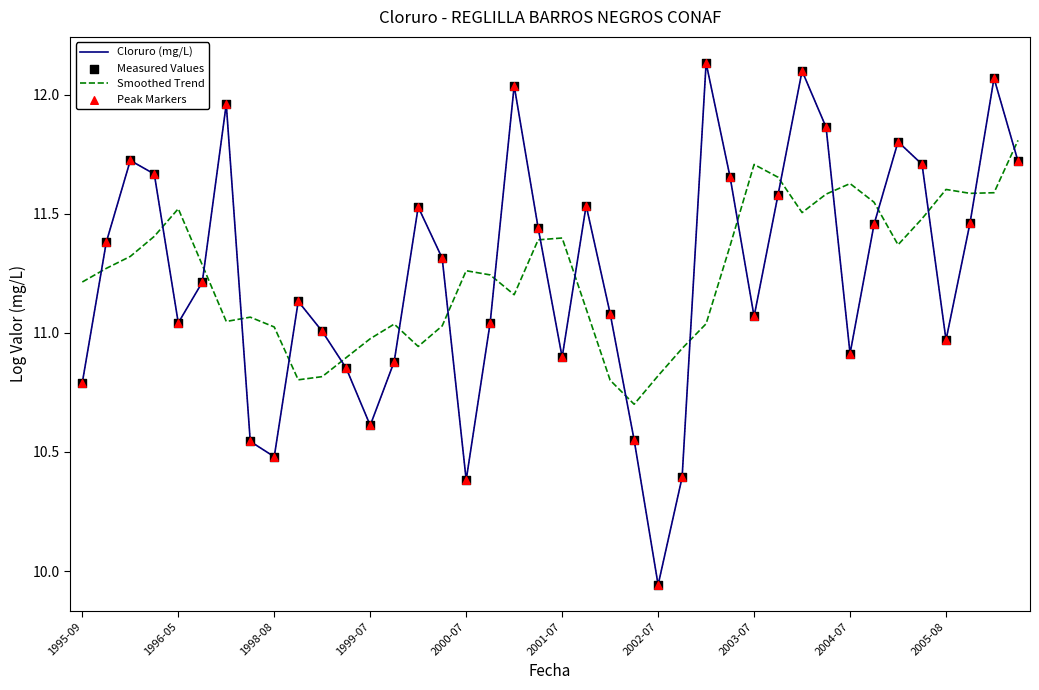

Which series has the largest range (max minus min)?

Cloruro (mg/L)